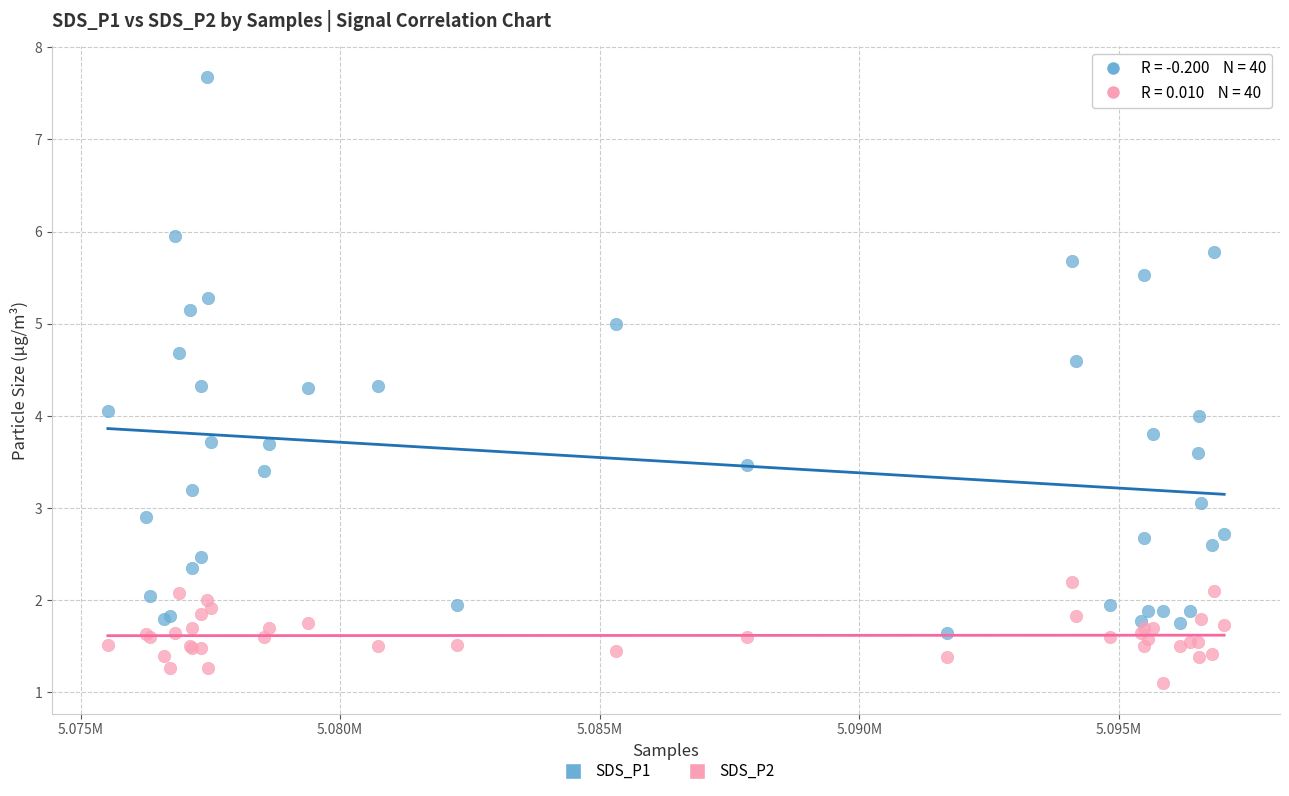

Which series has the largest Y range (max minus min)?

SDS_P1